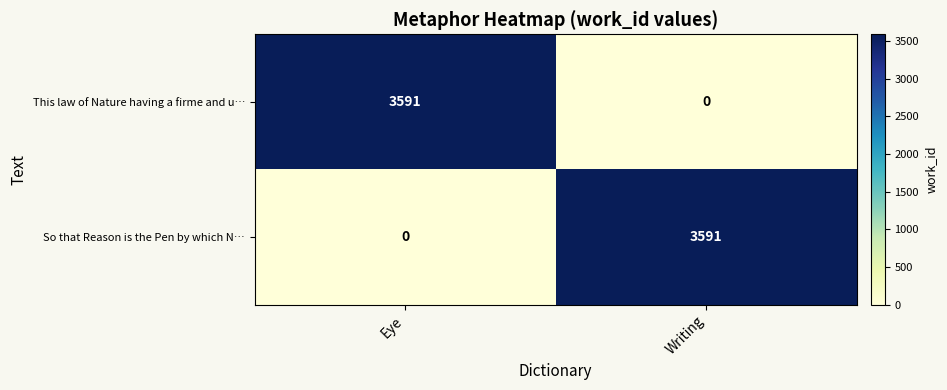

What is the total value across all series at Writing?

3591